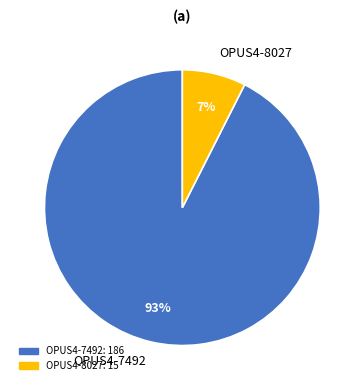

Between OPUS4-7492 and OPUS4-8027, which is larger?

OPUS4-7492